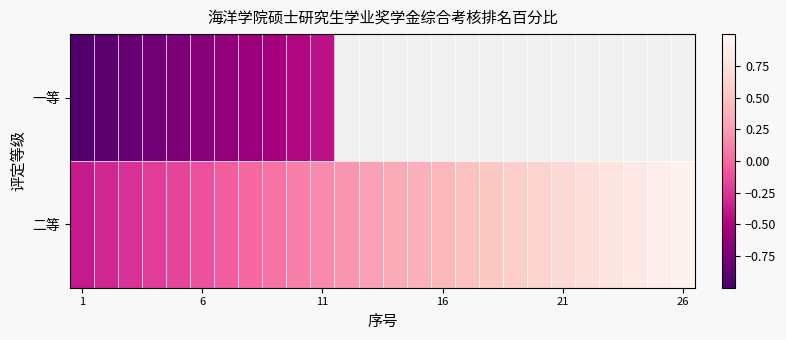

At how many categories does at least one series exceed 0?

18